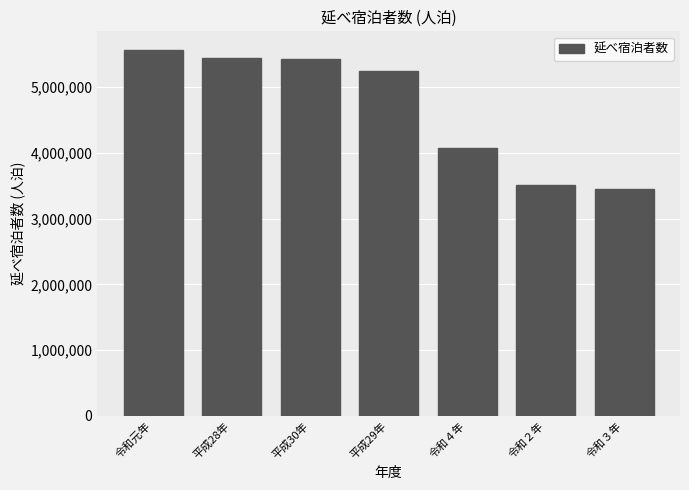

What is the ratio of the value at 令和４年 to the value at 平成30年?

0.7